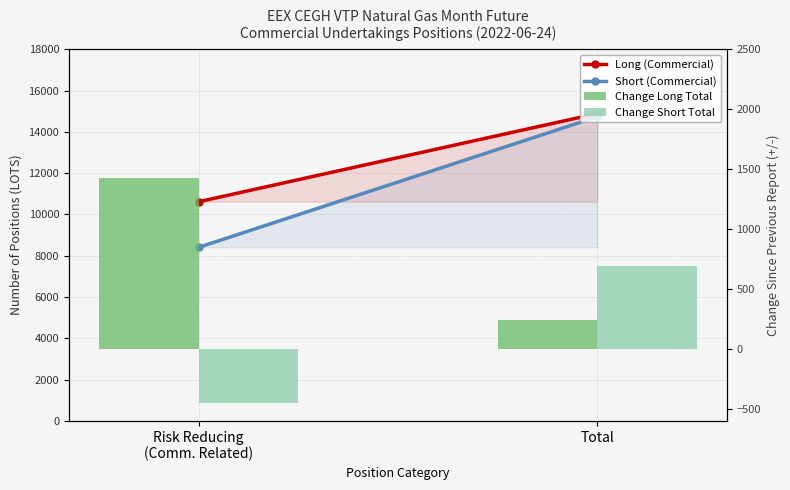

How many data points does each series have?

2